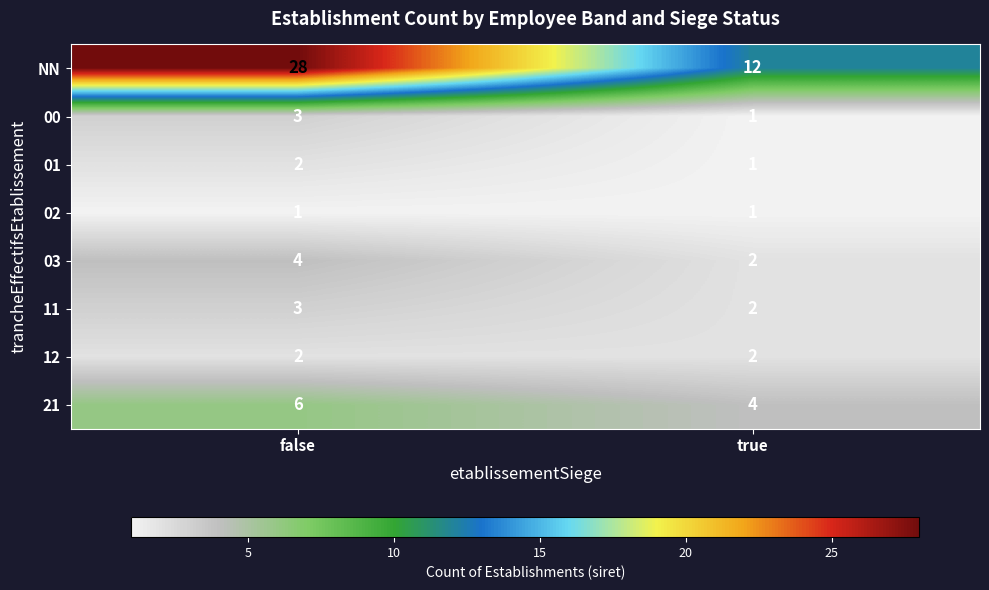

Reading right to left, transcribe all the data shown in this chart.

NN: true=12	false=28
00: true=1	false=3
01: true=1	false=2
02: true=1	false=1
03: true=2	false=4
11: true=2	false=3
12: true=2	false=2
21: true=4	false=6